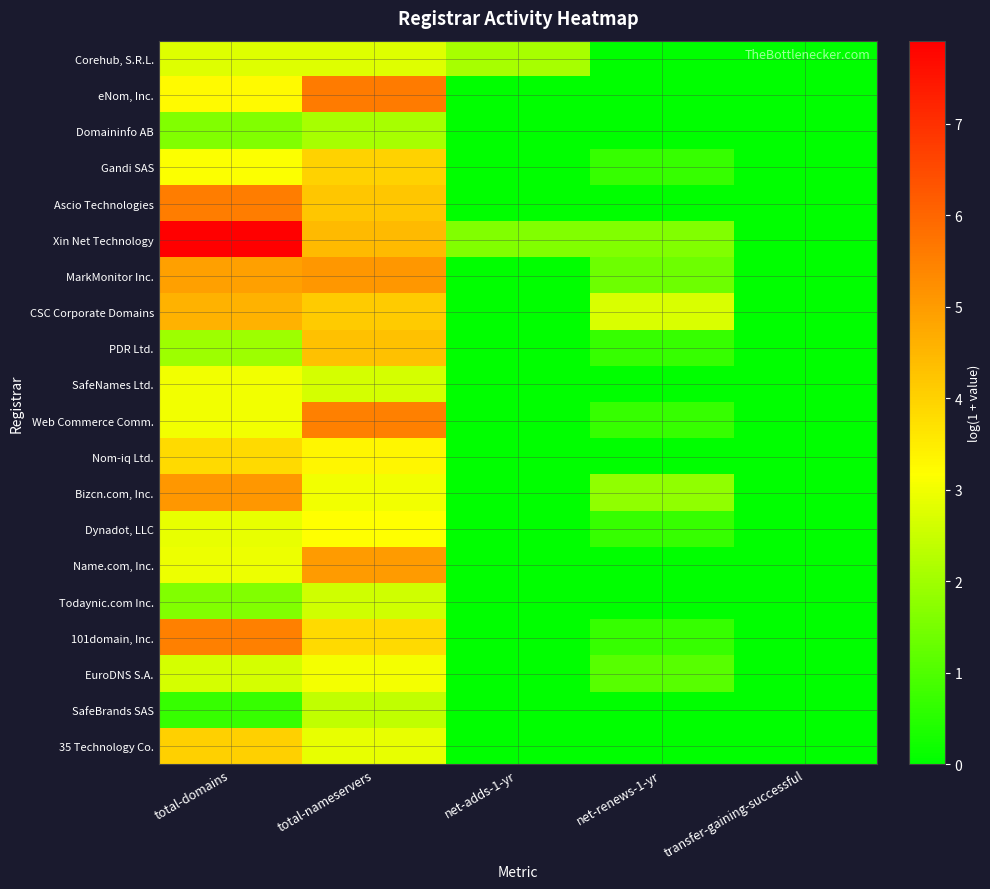

Between net-adds-1-yr and total-domains, which is larger?

total-domains